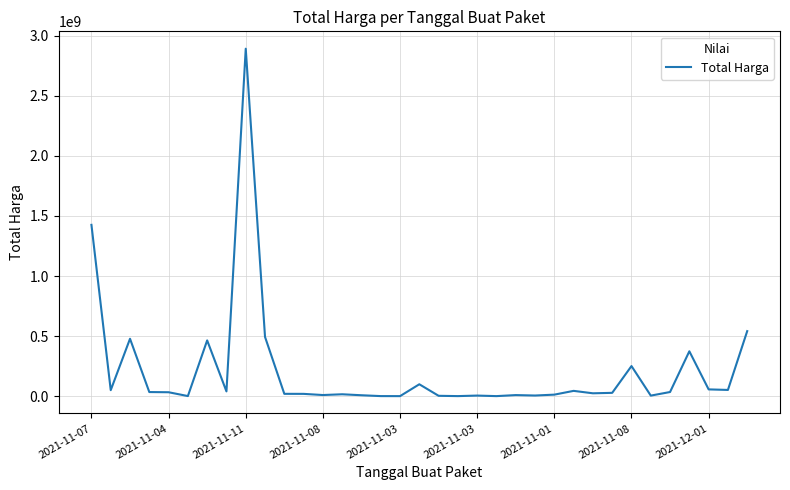

What is the difference between the maximum and minimum values?

2892044000